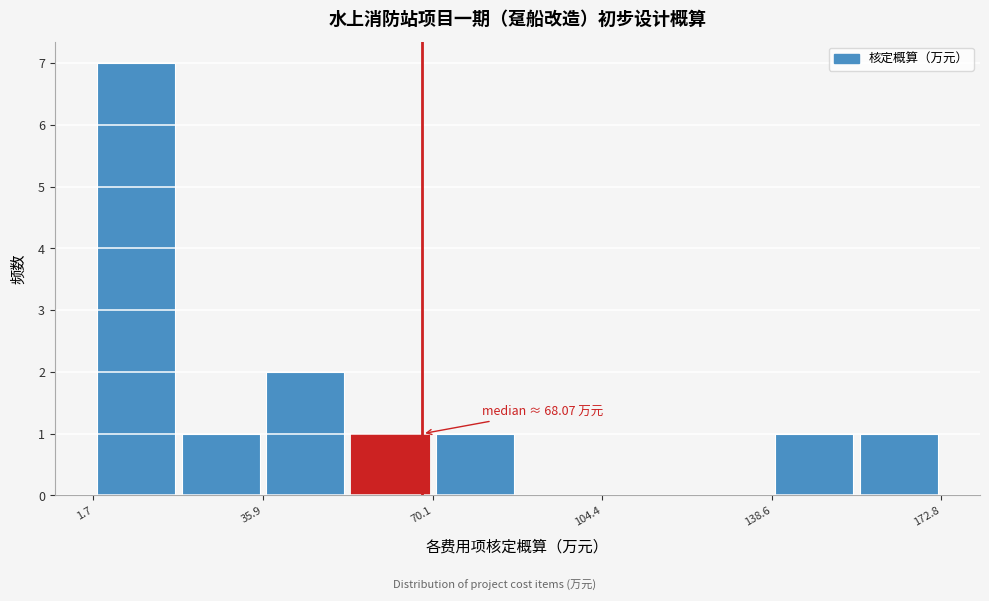

Around what value on the x-axis is the tallest bar? Give the approximate position of its centre, as read against the axis.

10